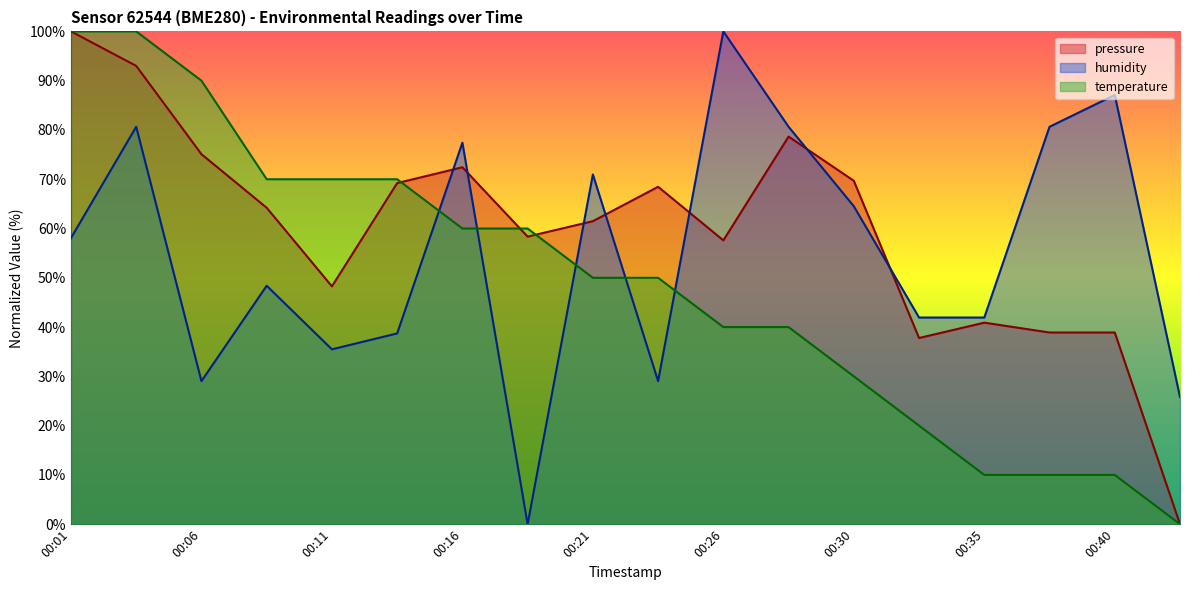

What is the difference between the highest and lowest values at 00:04?

19.4